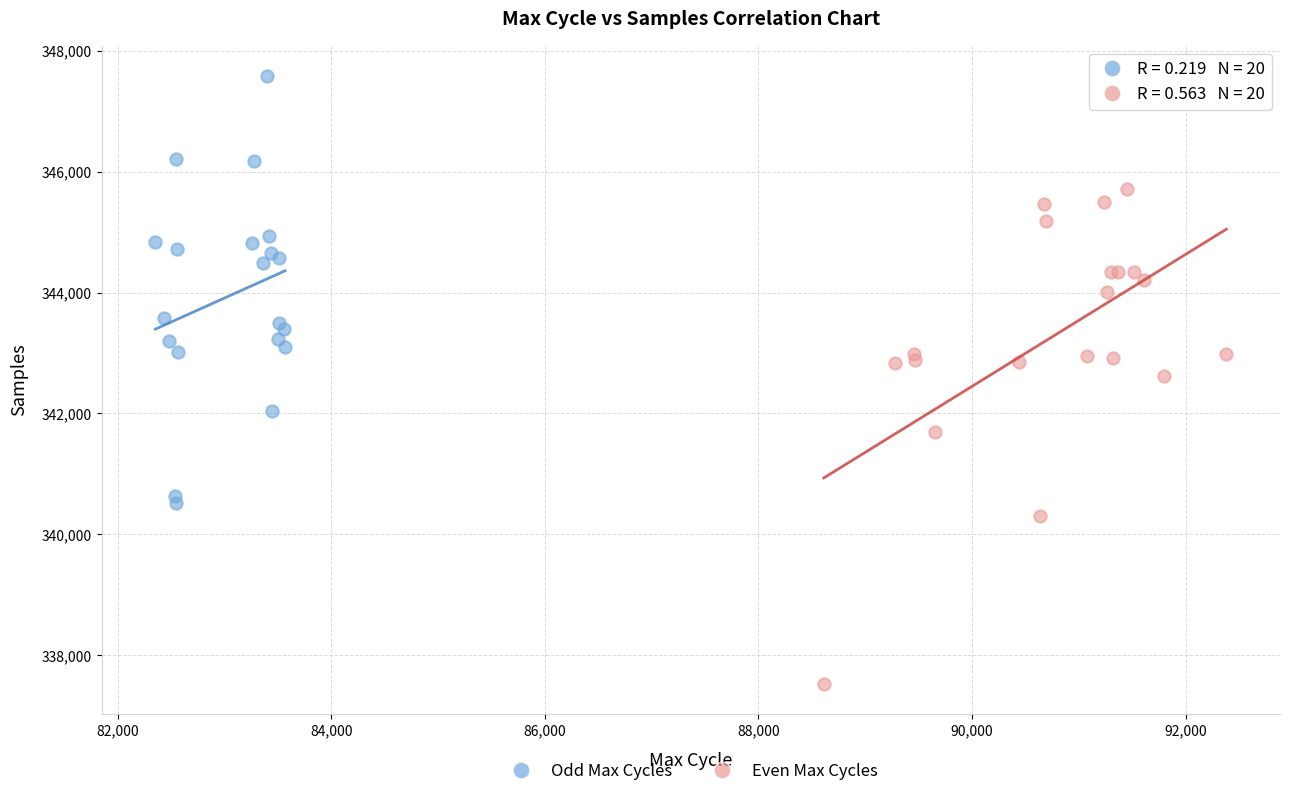

Which series contains the lowest Y value?

Even Max Cycles